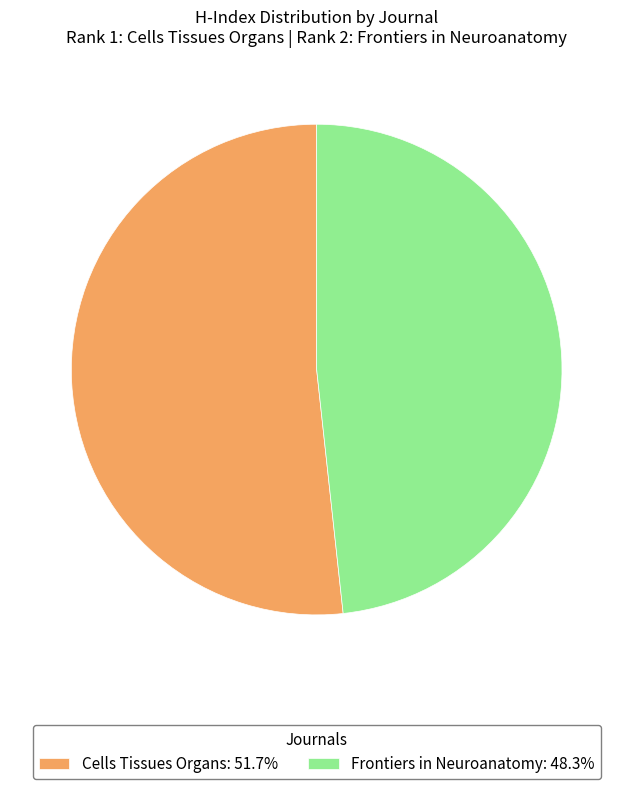

How many segments does this pie chart have?

2